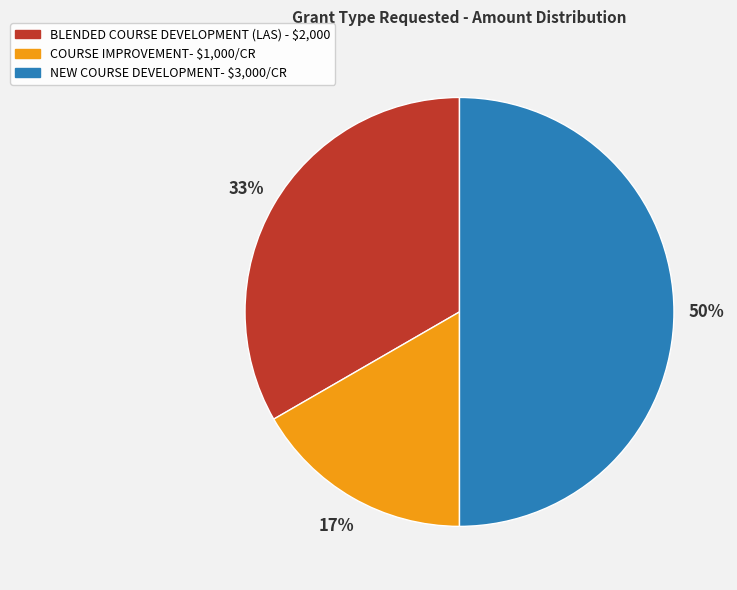

The COURSE IMPROVEMENT- $1,000/CR slice represents 17% of the pie. True or false?

True